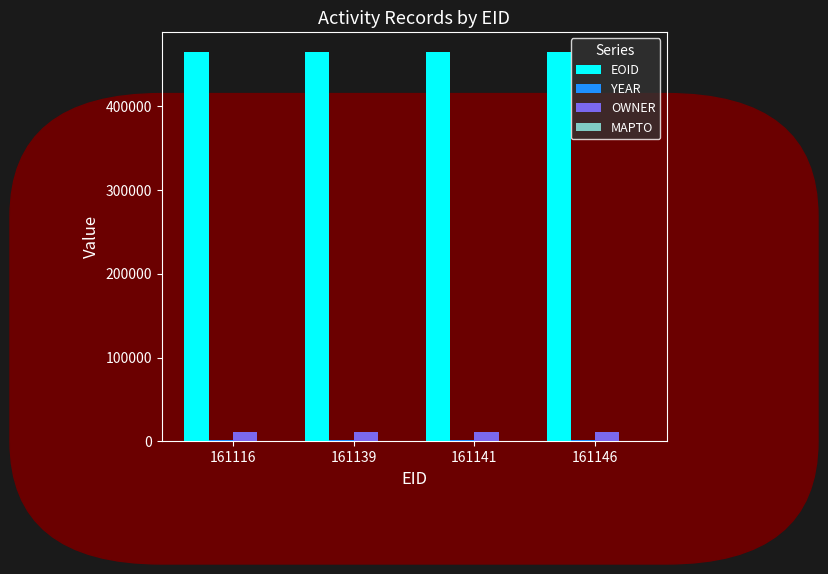

Are the bars horizontal?

No